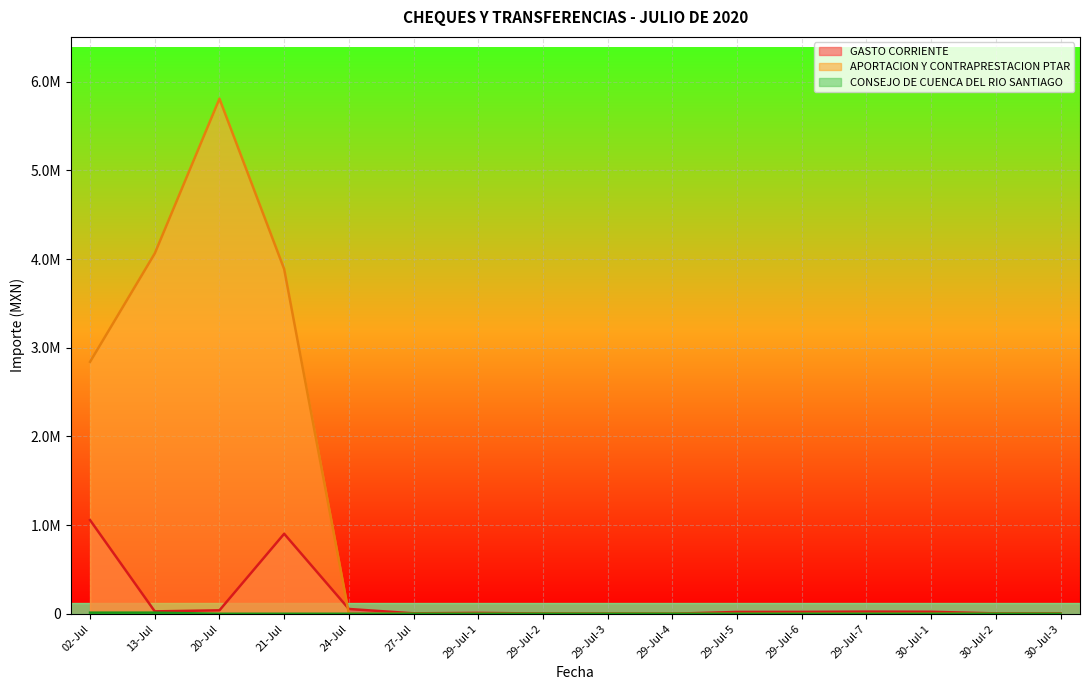

What are all the series names shown in the legend?

GASTO CORRIENTE, APORTACION Y CONTRAPRESTACION PTAR, CONSEJO DE CUENCA DEL RIO SANTIAGO